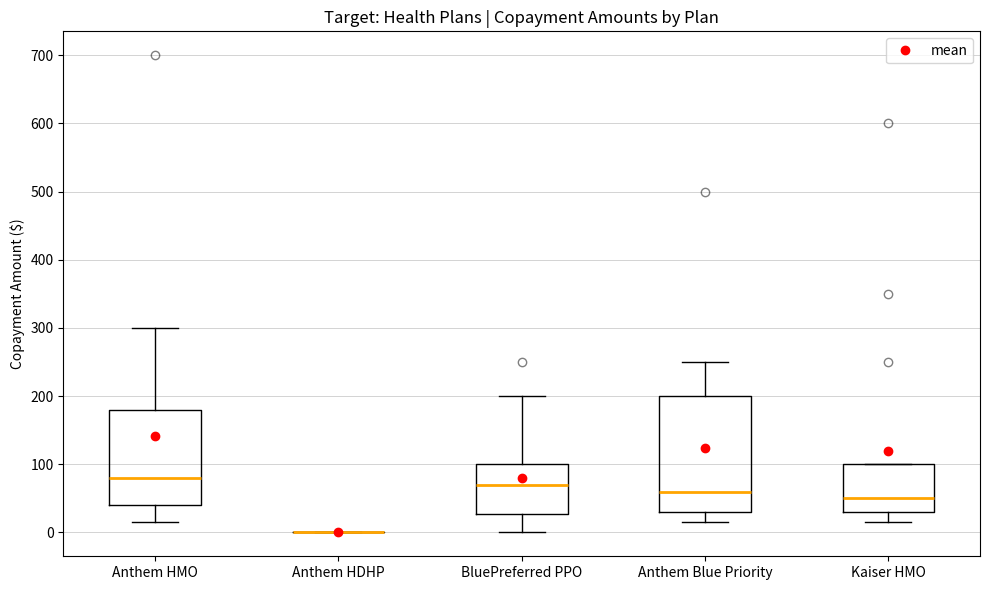

Comparing the boxes themselves (not the whiskers), which one is the tallest?

Anthem Blue Priority